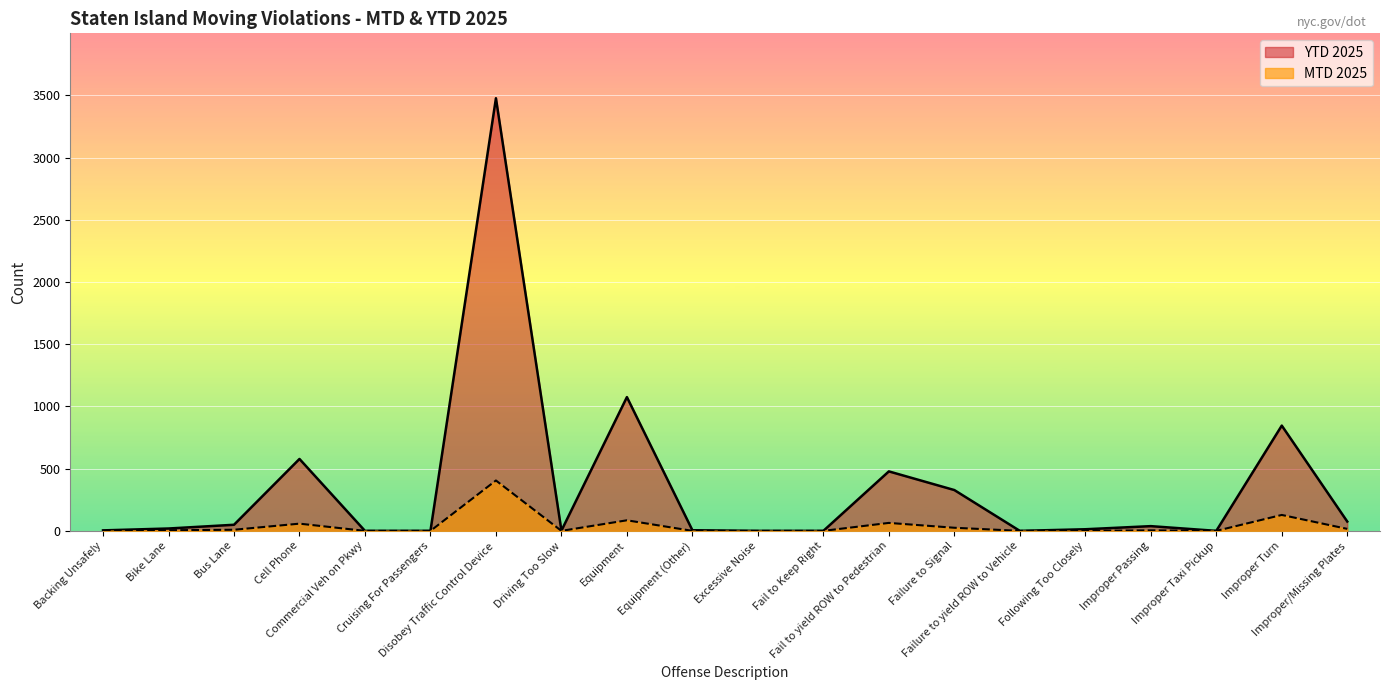

What is the label of the 18th point from the left?

Improper Taxi Pickup